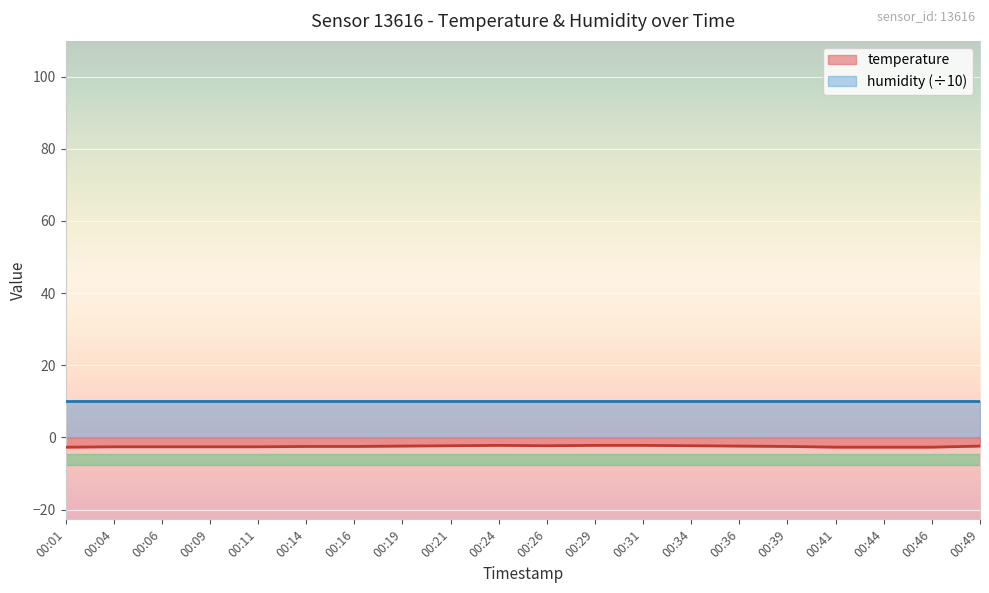

Which has a higher value, 00:31 or 00:46?

00:31